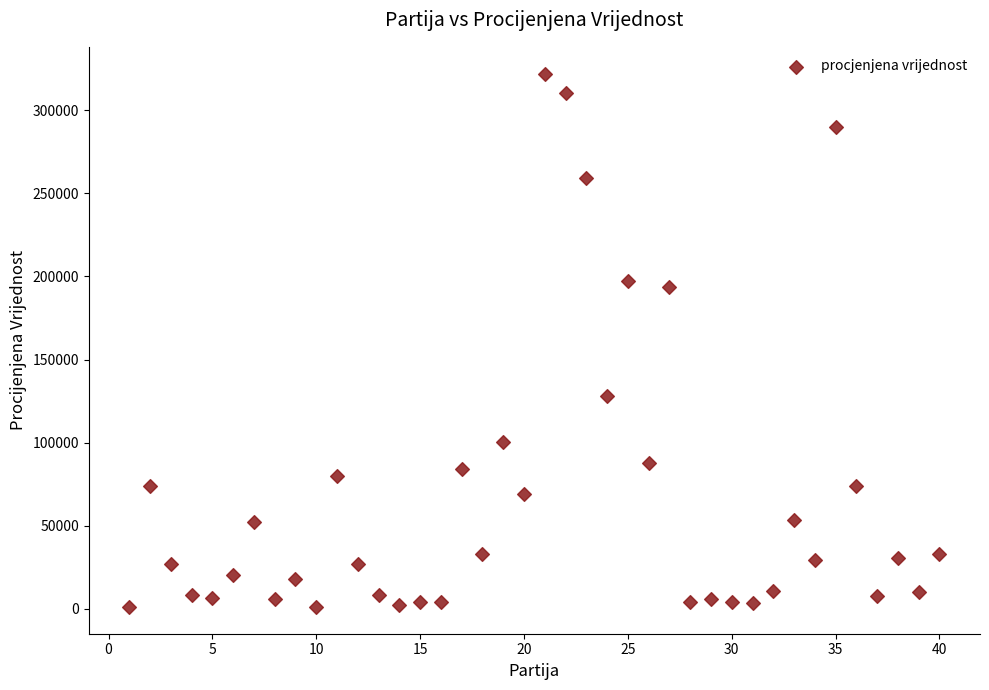

What is the range of Y values (max minus min)?

321200